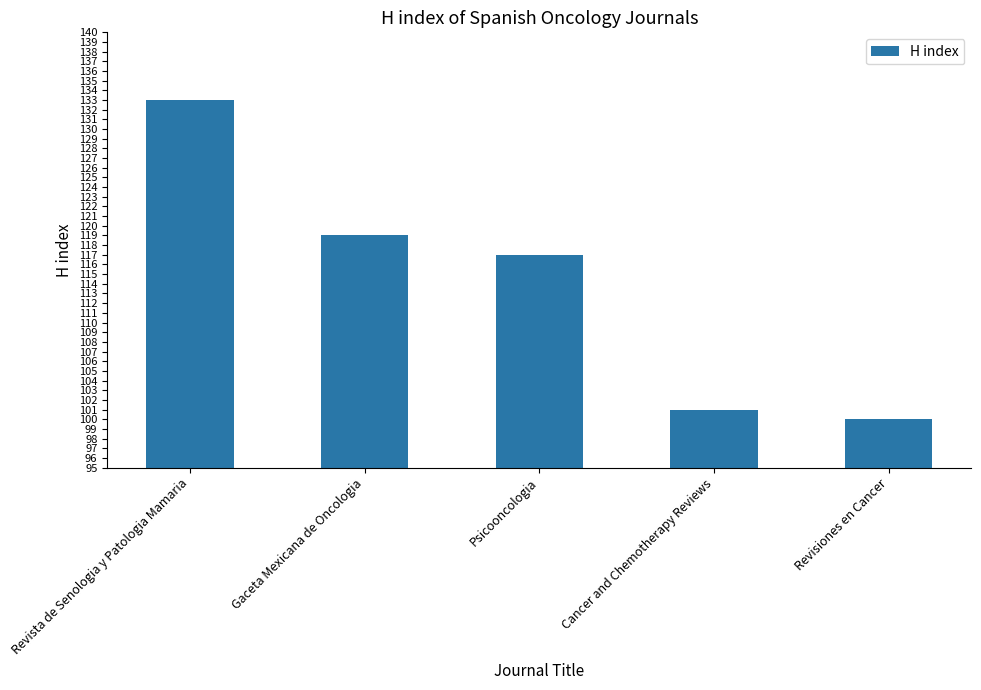

Reading left to right, transcribe all the data shown in this chart.

Revista de Senologia y Patologia Mamaria=133	Gaceta Mexicana de Oncologia=119	Psicooncologia=117	Cancer and Chemotherapy Reviews=101	Revisiones en Cancer=100